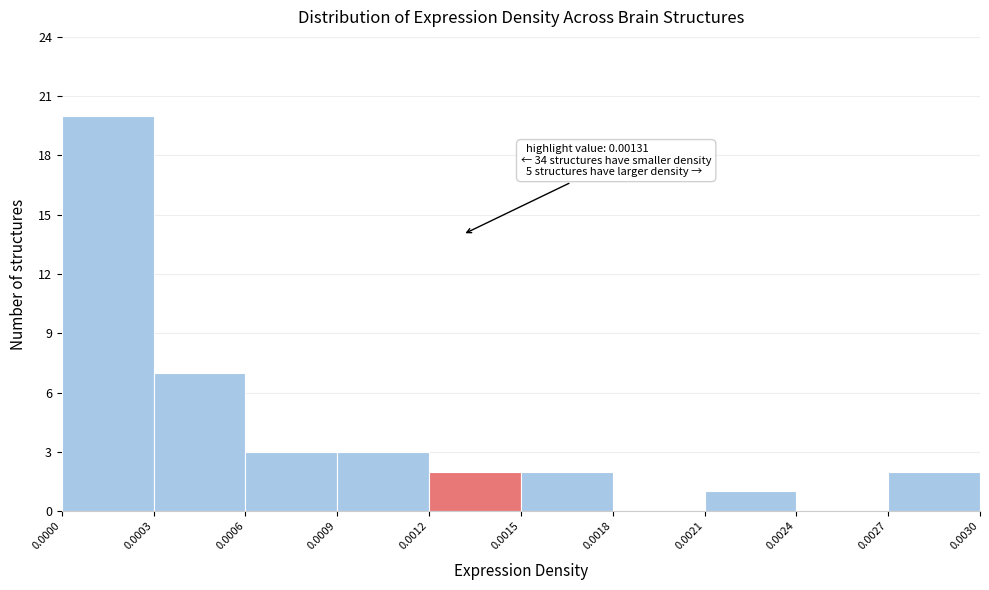

Which range on the x-axis has the tallest bar?

0.0000 to 0.0003